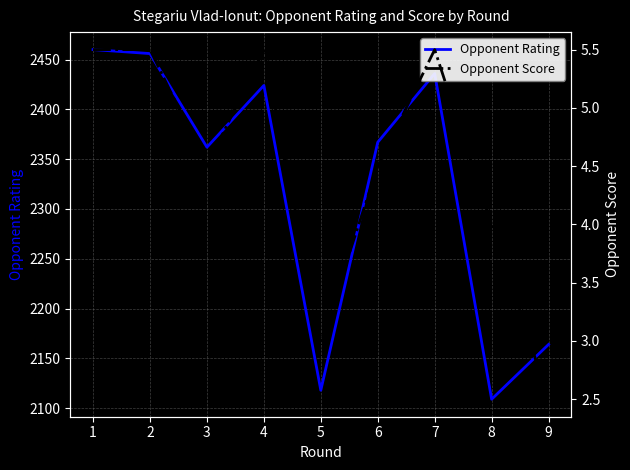

Between 2 and 9, which series saw the biggest shift?

Opponent Rating